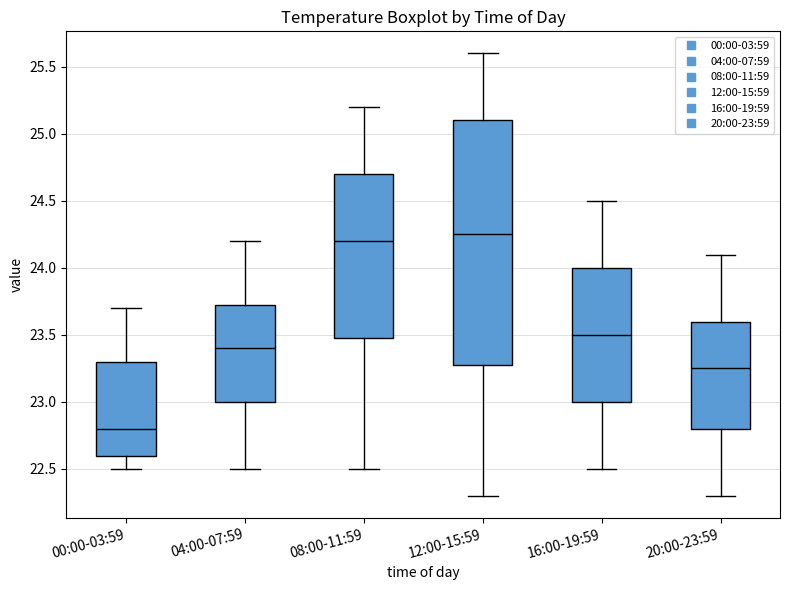

Which box is the tallest, from its lower edge to its upper edge?

12:00-15:59